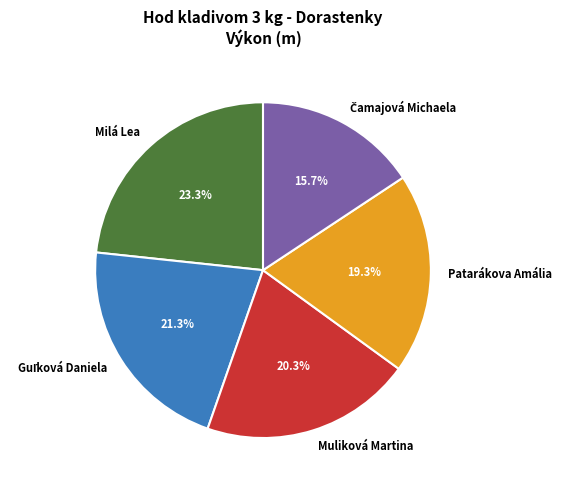

How many slices are in this pie chart?

5